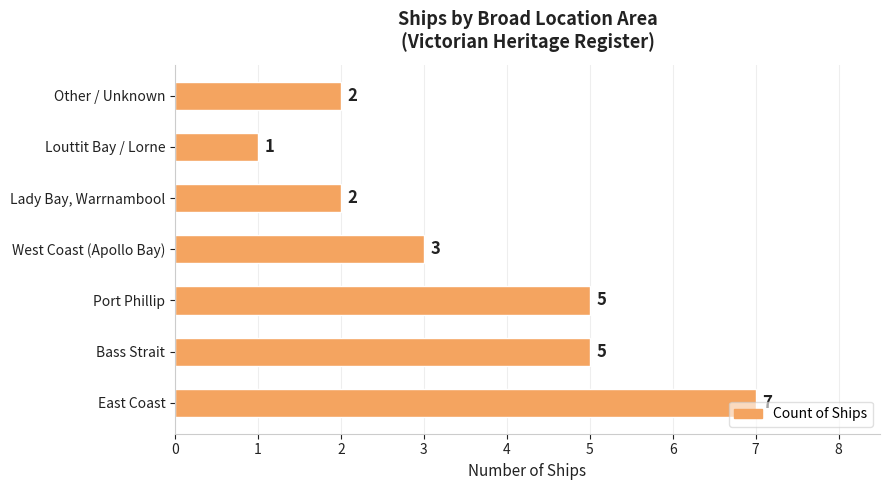

Approximately how many times larger is the value at East Coast compared to Bass Strait?

1.4